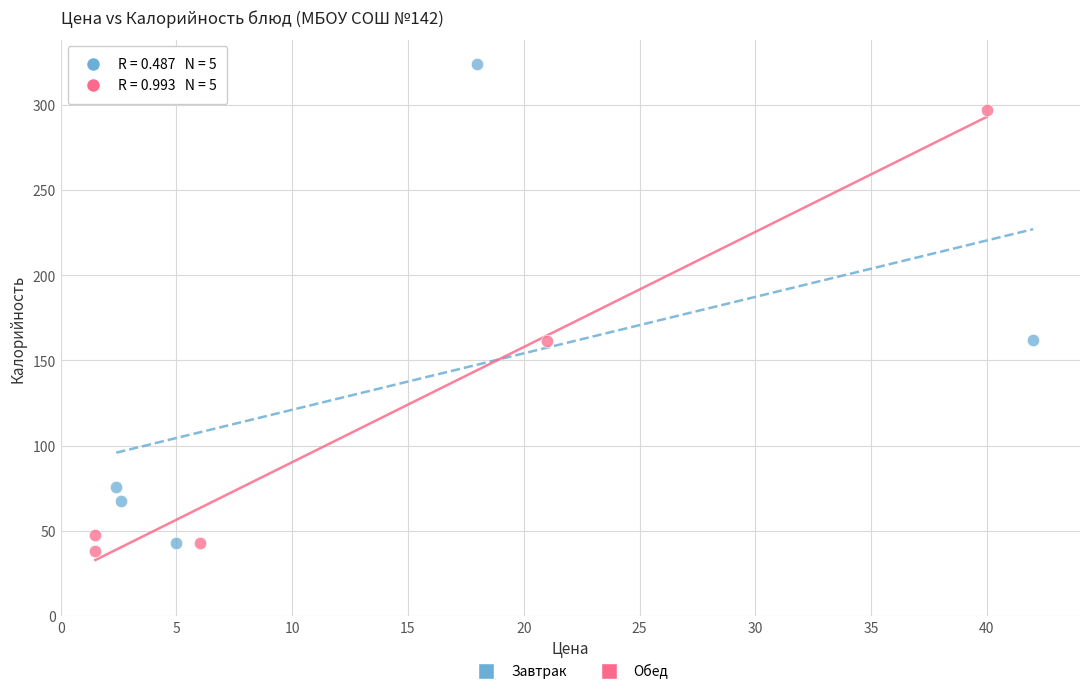

Which series reaches the maximum Y coordinate?

Завтрак